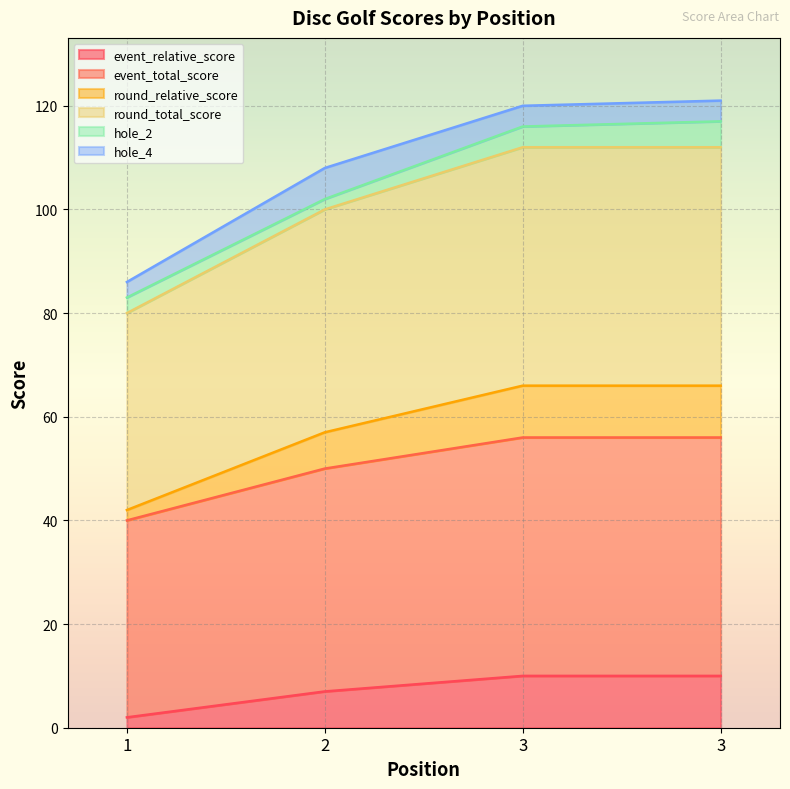

What is the difference between the second highest and minimum values in the round_total_score series?

32